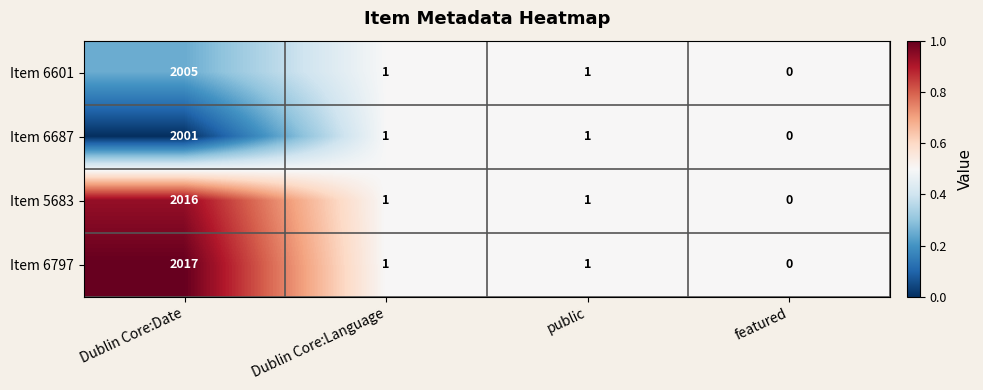

Which series changed the most between Dublin Core:Date and public?

Item 6797